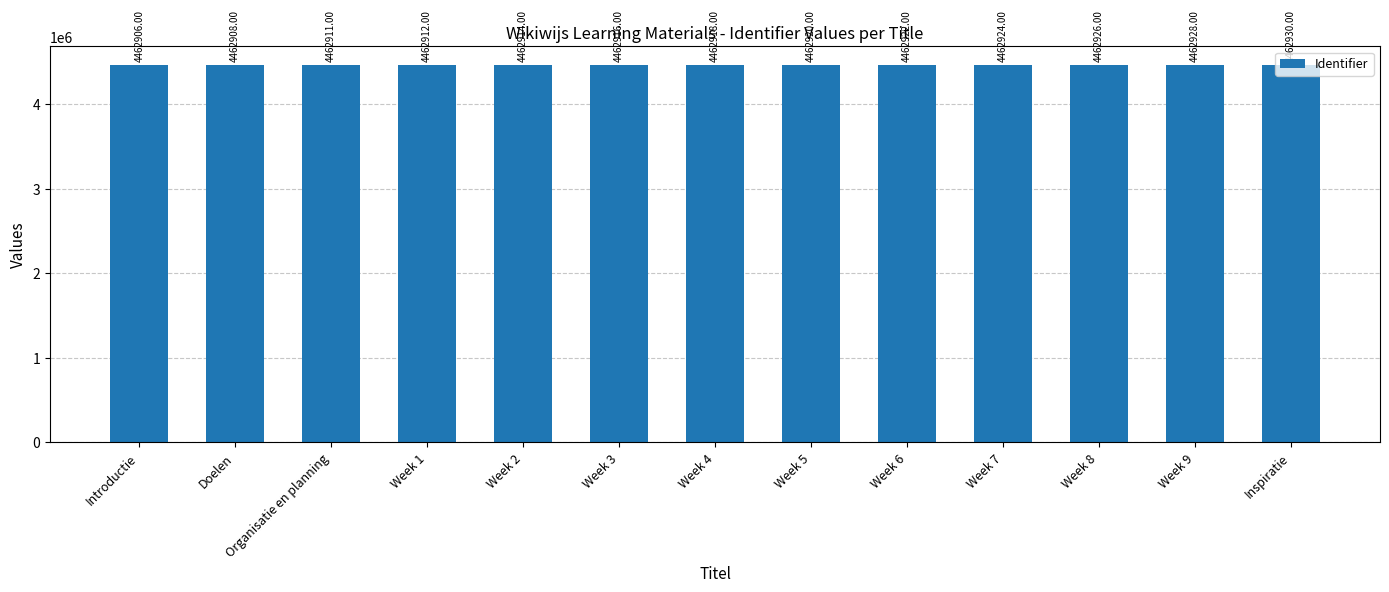

How many series are shown in this chart?

1